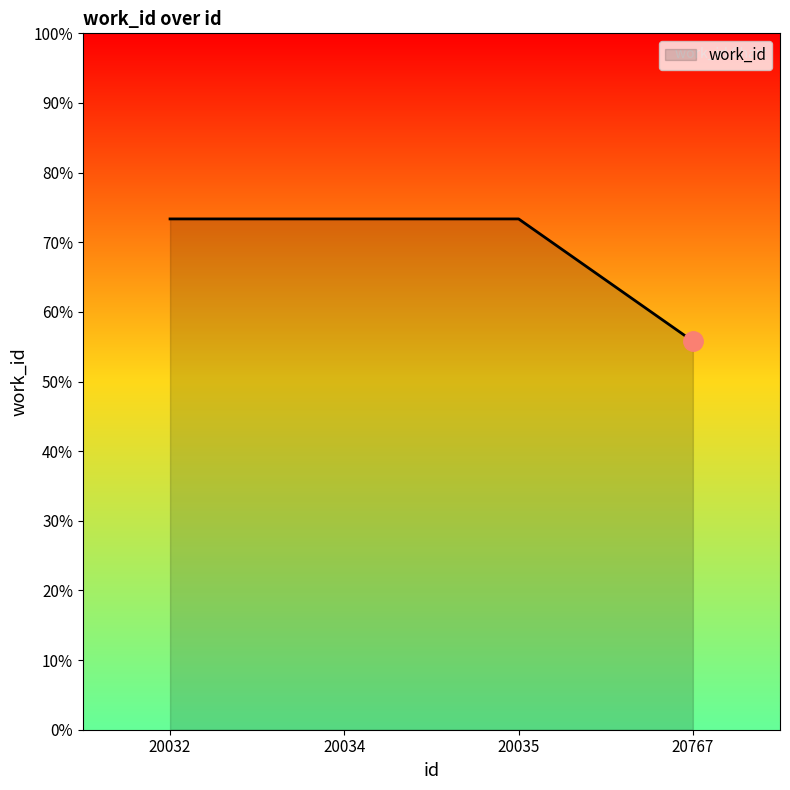

At which category does the chart reach its minimum across all series?

20767